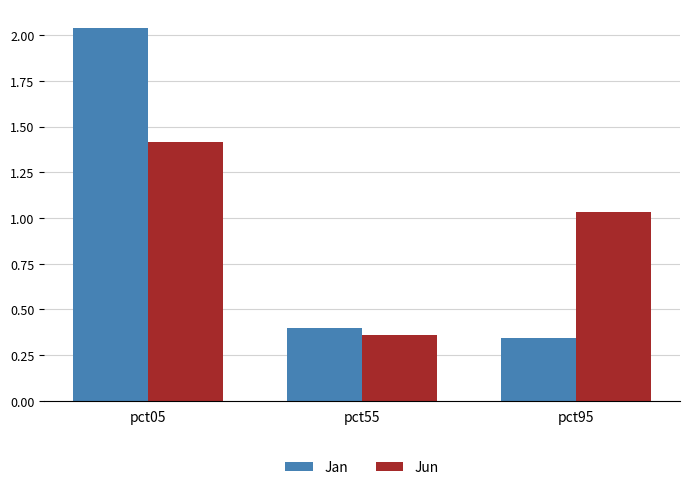

What is the total value across all series at pct05?

3.5